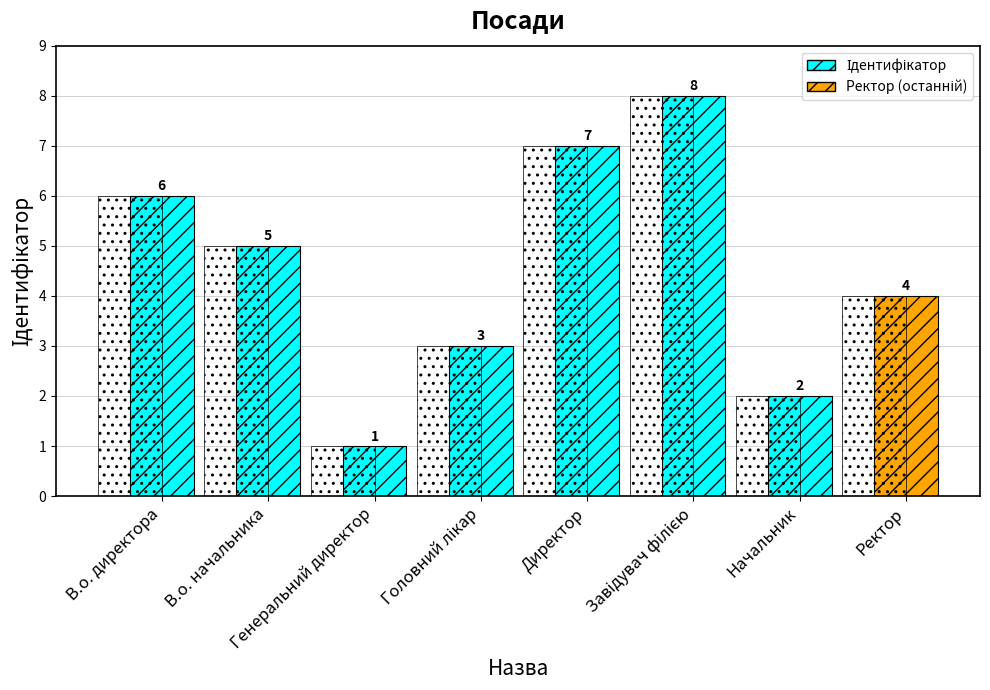

List the labels in order of value, largest first.

Завідувач філією, Директор, В.о. директора, В.о. начальника, Ректор, Головний лікар, Начальник, Генеральний директор